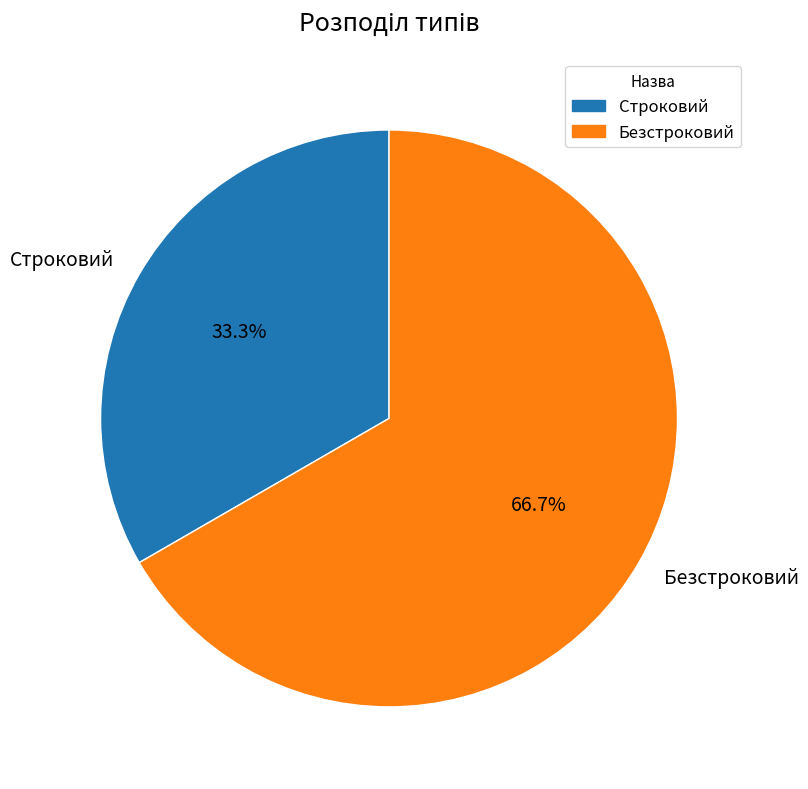

Which category accounts for the majority?

Безстроковий